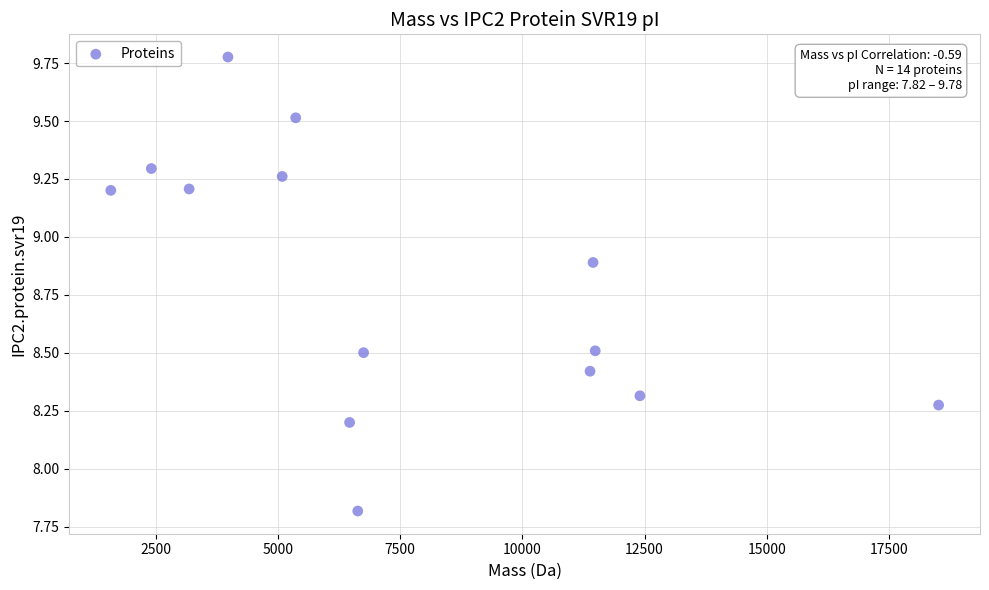

What is the range of X values (max minus min)?

16939.4